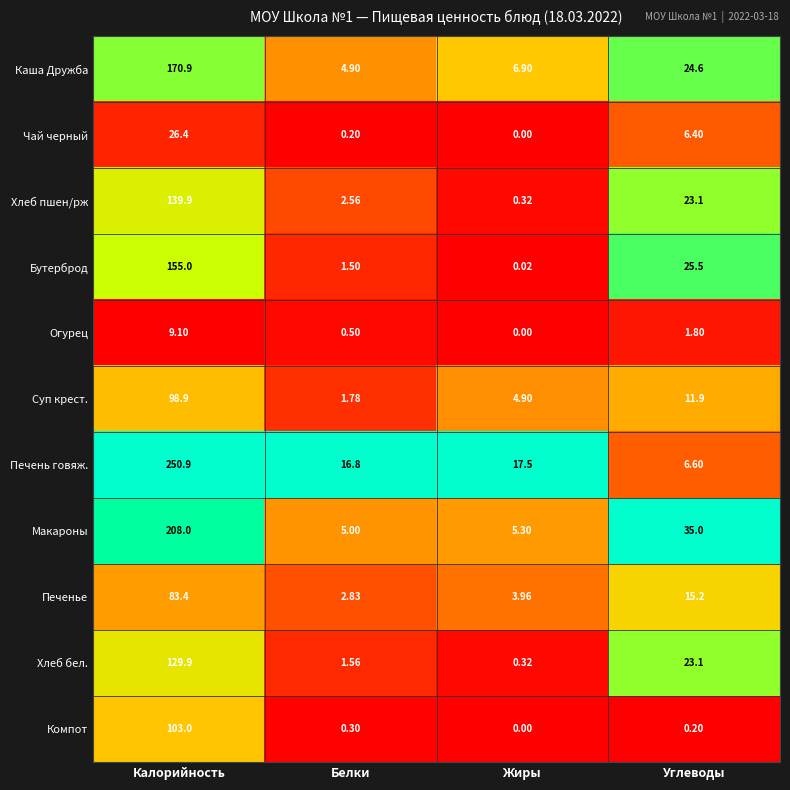

At which category is the sum across all series the highest?

Калорийность